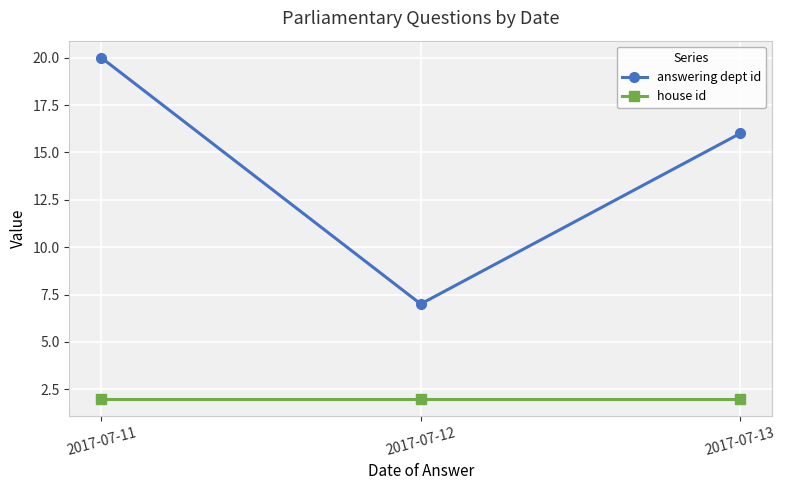

At how many categories does at least one series exceed 6?

3